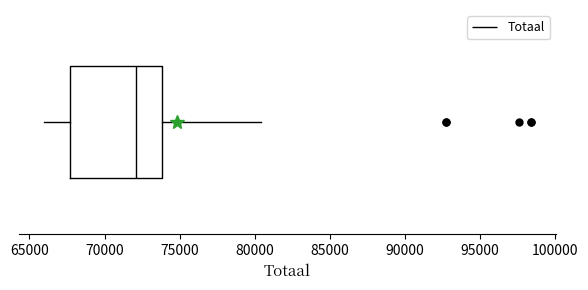

Read this box plot against the x-axis: the position of the median line, the range covered by the box, and the ends of both whiskers. The values are not printed on the chart, so give them approximately, as read against the axis.

median 72000, box 67500 to 74000, whiskers 66000 to 80500